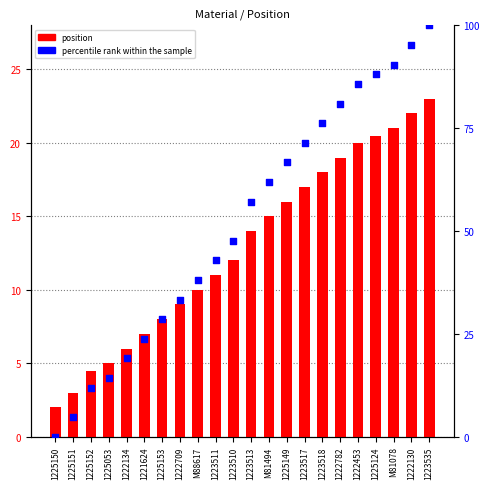

At how many categories does at least one series exceed 43?

12